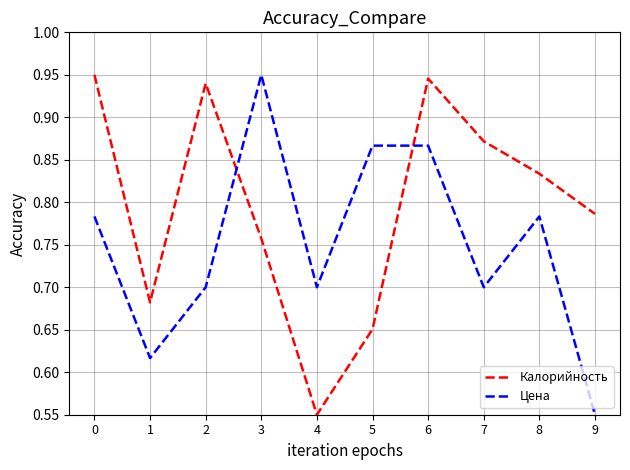

Between 3 and 5, which series saw the biggest shift?

Калорийность